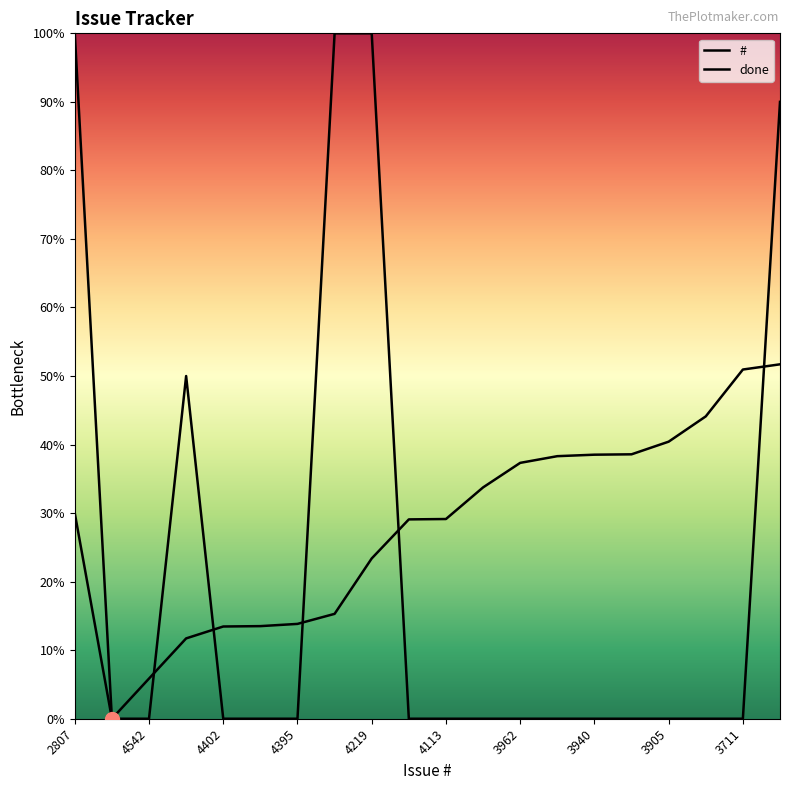

How many categories are shown in the chart?

20